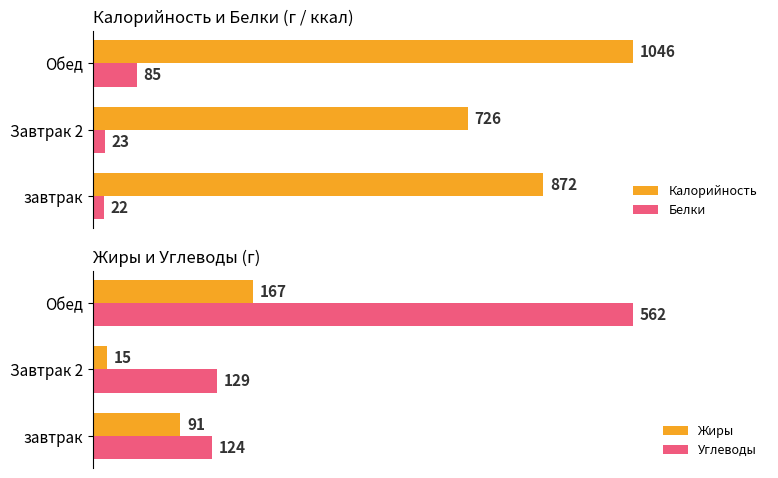

Are the bars horizontal?

Yes